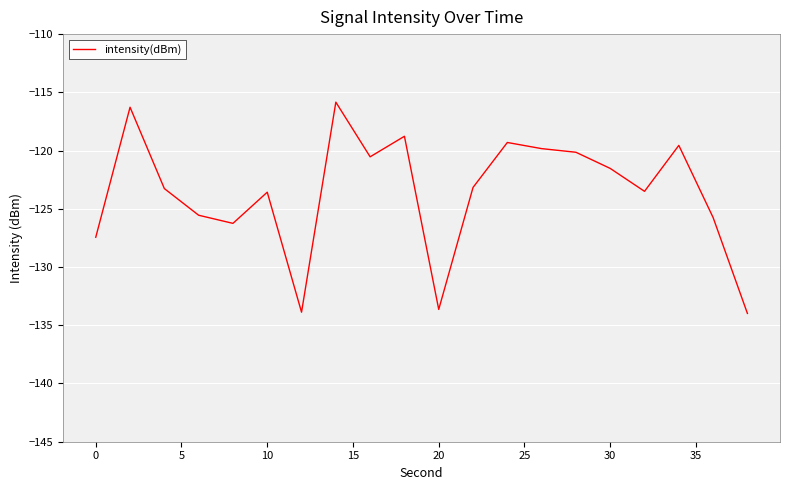

What is the minimum value shown in the chart?

-134.0